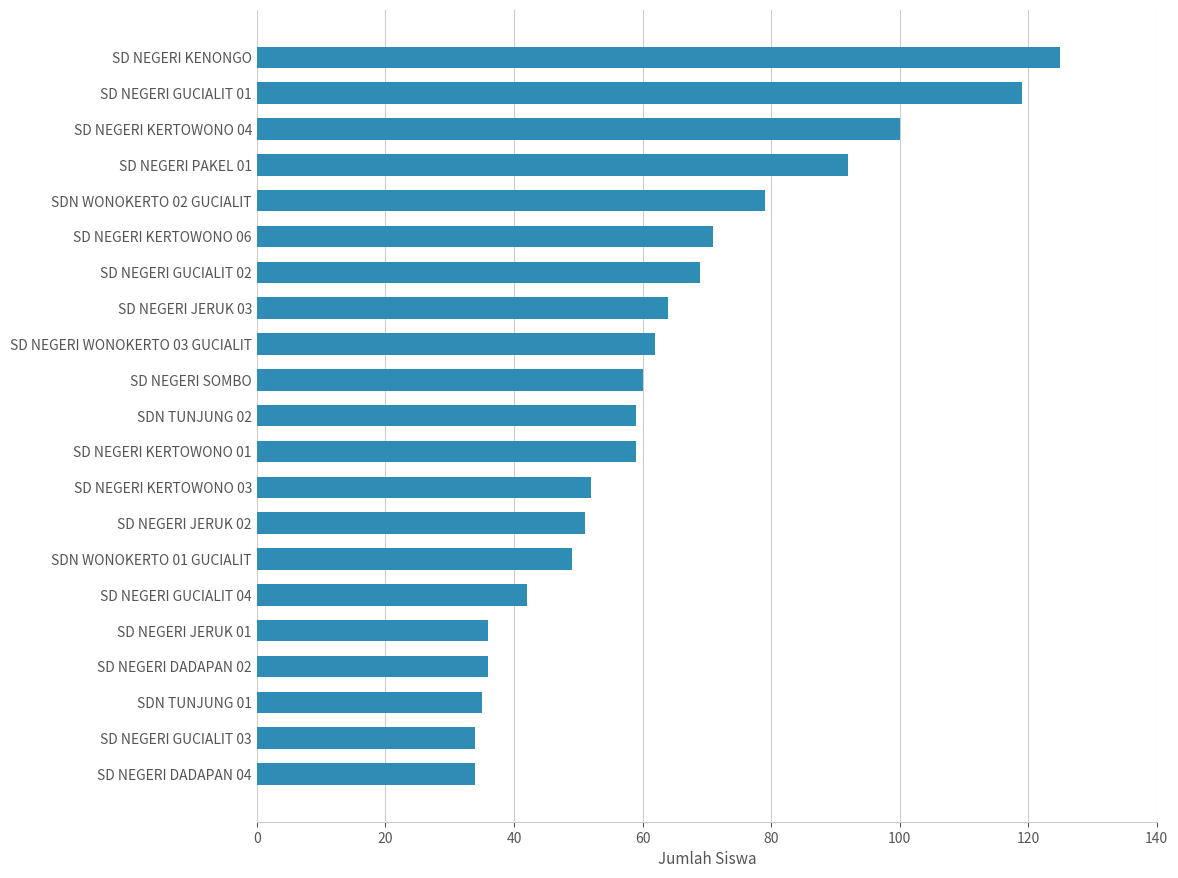

Are the bars horizontal?

Yes